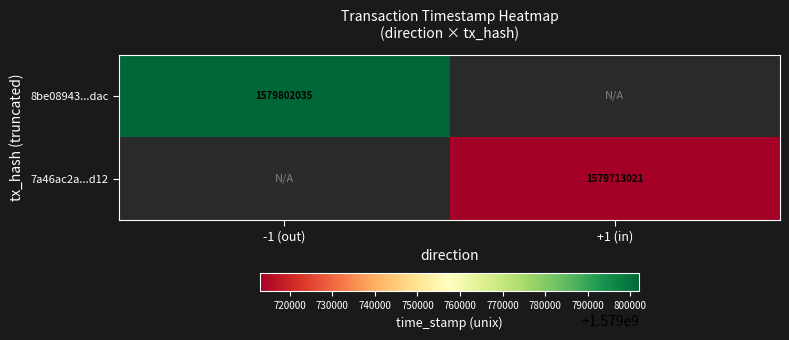

At which category does the chart reach its peak across all series?

-1 (out)